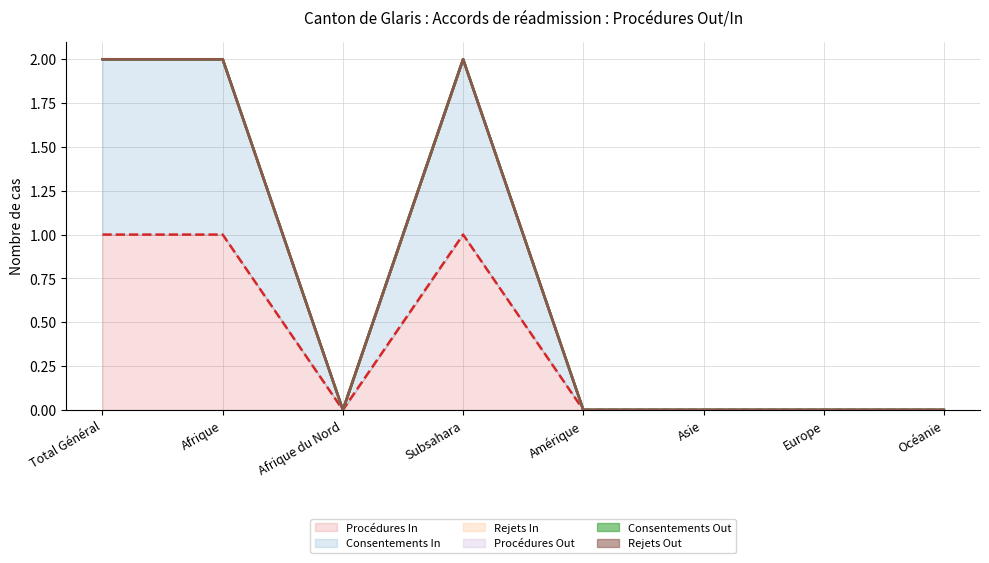

Does the chart display data point markers on the line(s)?

No